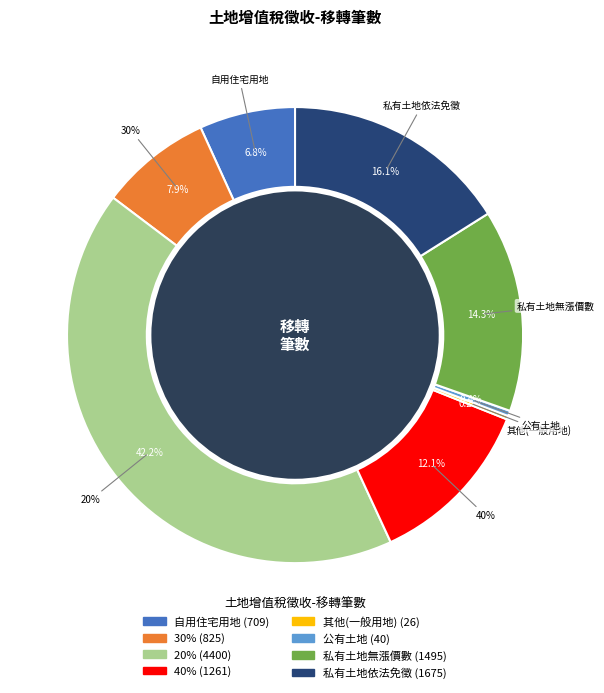

What is the smallest slice in the pie chart?

其他(一般用地)